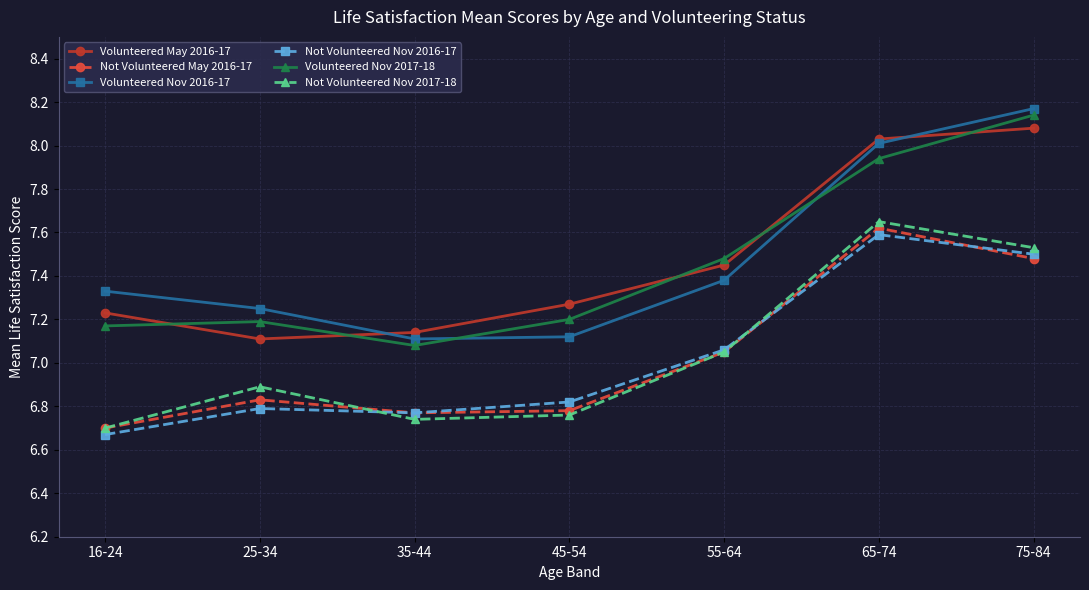

Which category has the lowest value in the Not Volunteered Nov 2016-17 series?

16-24